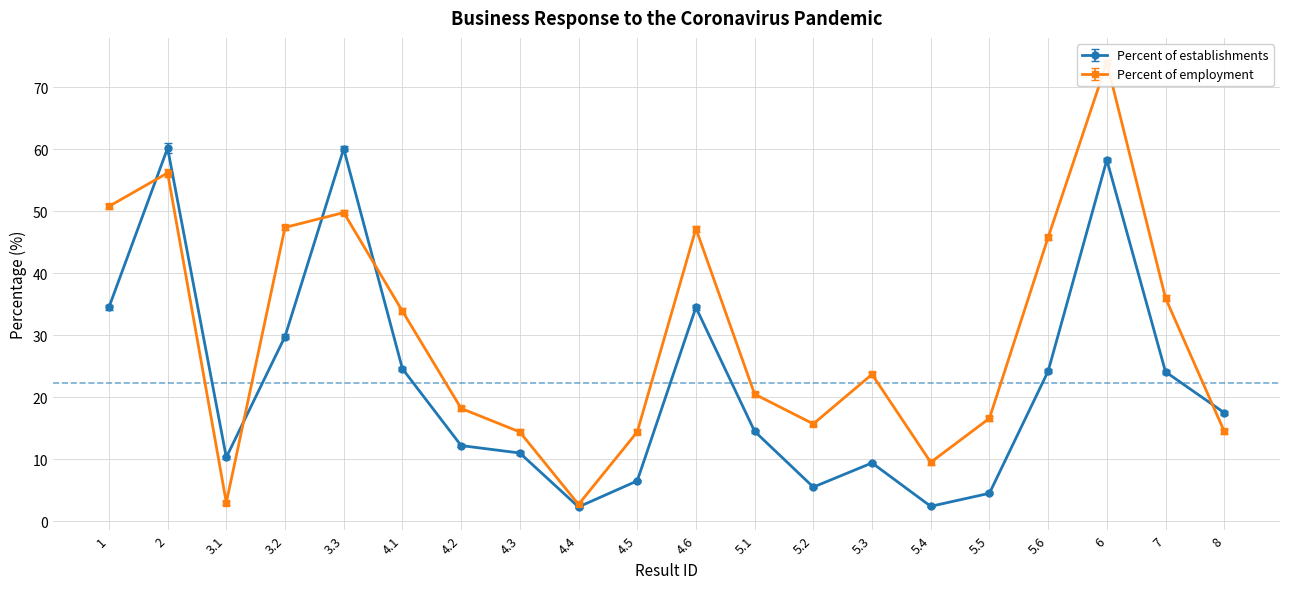

How many interior local peaks does the Percent of employment series have?

5